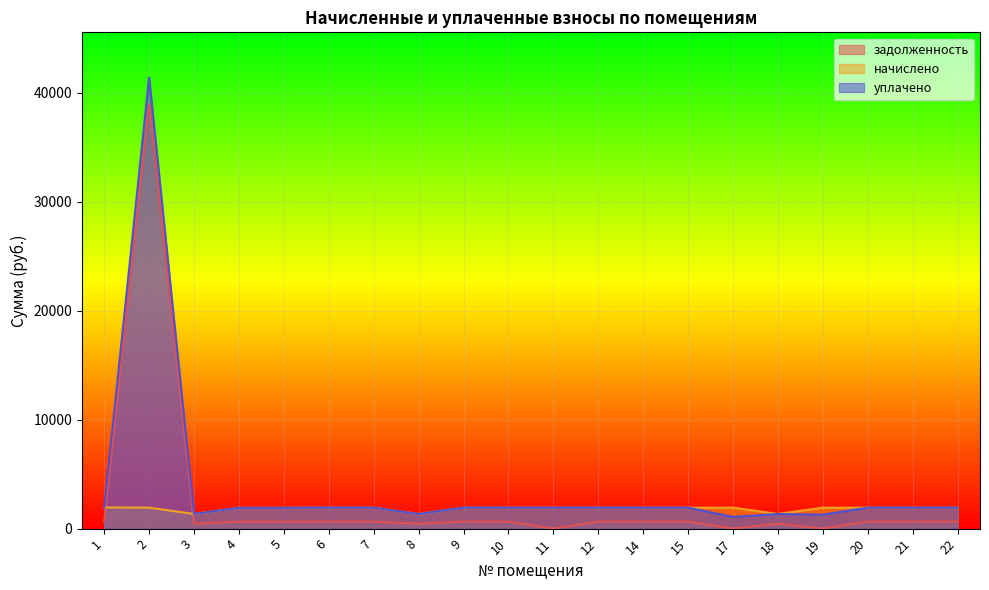

Does the chart display data point markers on the line(s)?

No